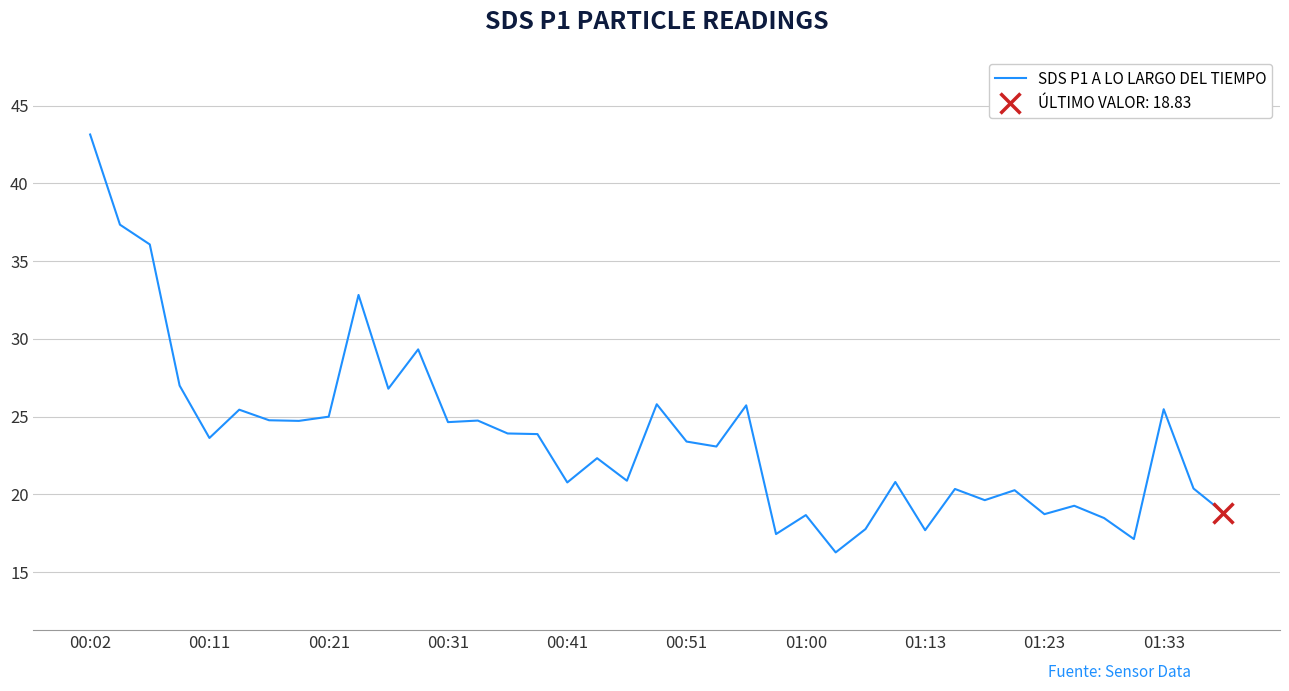

What is the sum of the values at 27 and 14?

44.7